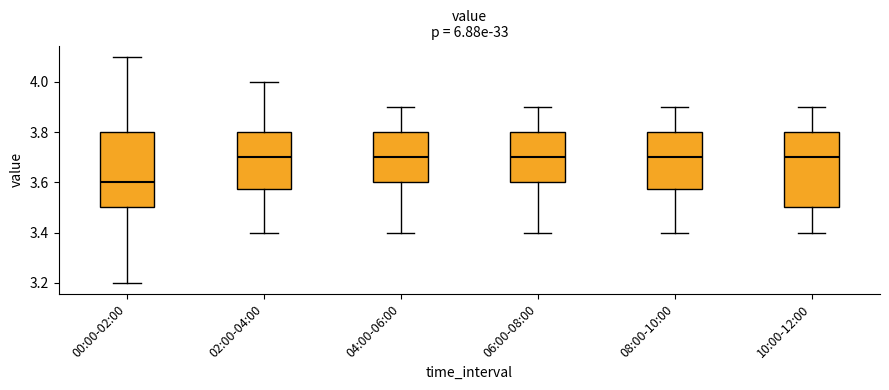

Where does the median line of the box for 00:00-02:00 sit on the y-axis? The values are not printed on the chart, so give them approximately, as read against the axis.

3.60